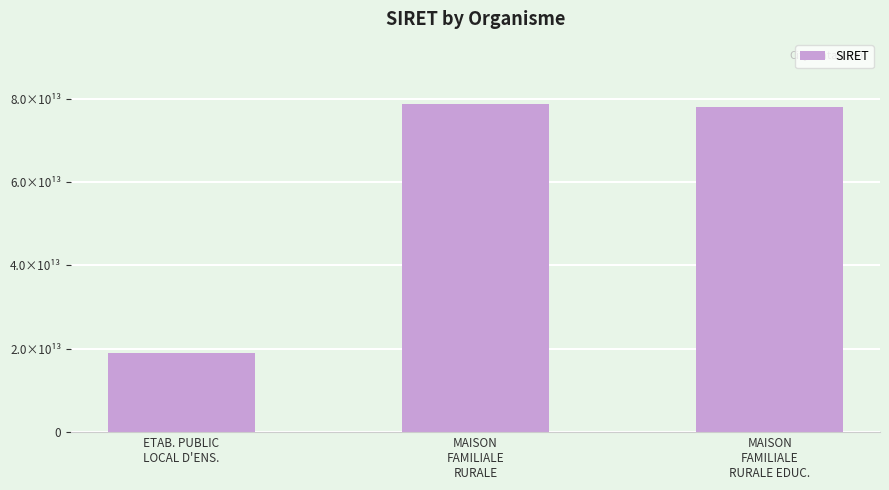

What is the value of the 2nd bar from the left?

78639021100013